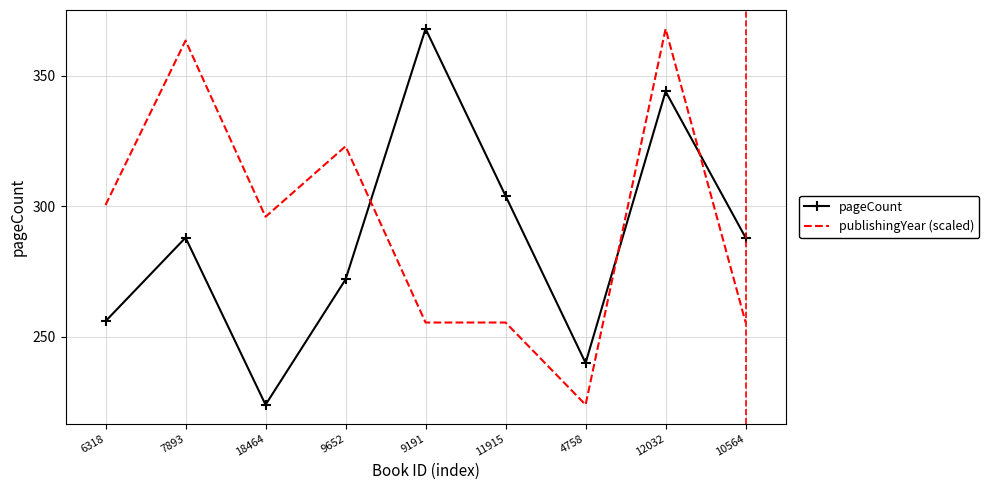

True or false: pageCount and publishingYear (scaled) cross at least once.

True